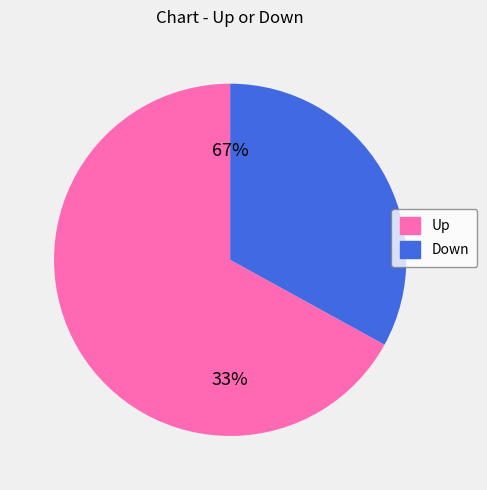

How many segments does this pie chart have?

2